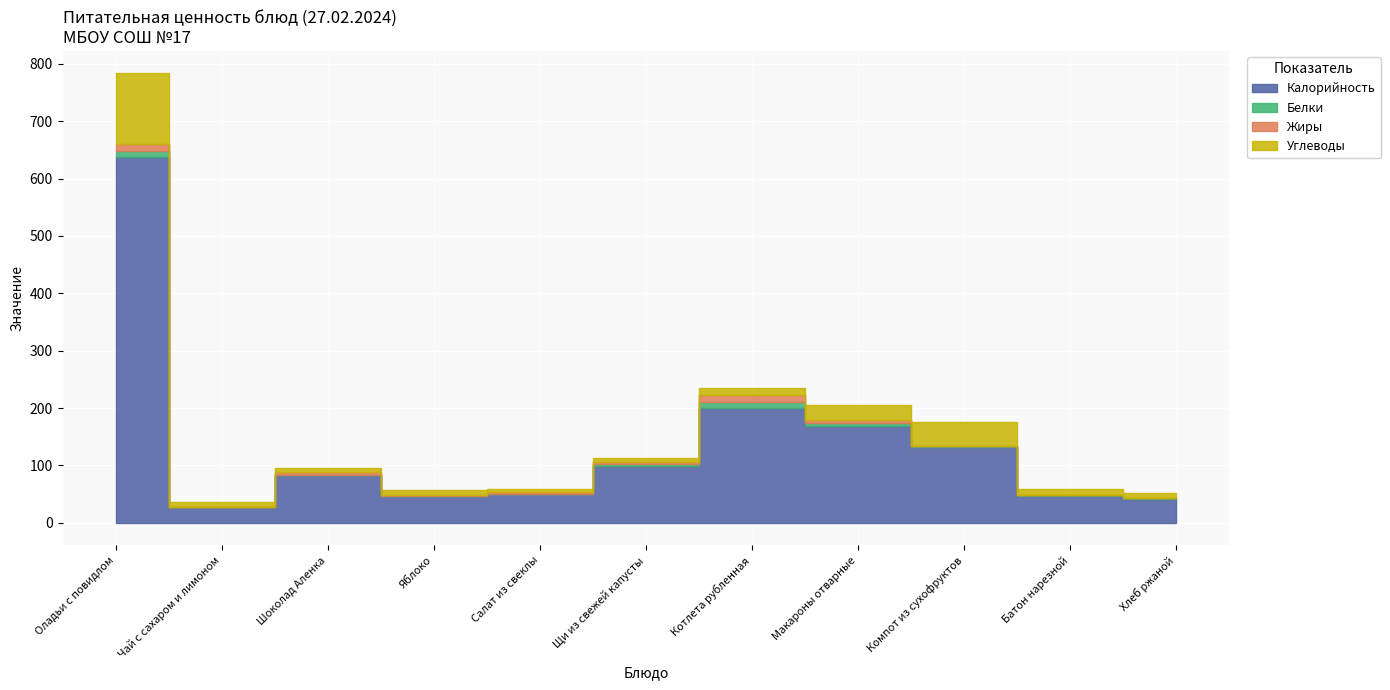

Which has a higher value, Макароны отварные or Оладьи с повидлом?

Оладьи с повидлом